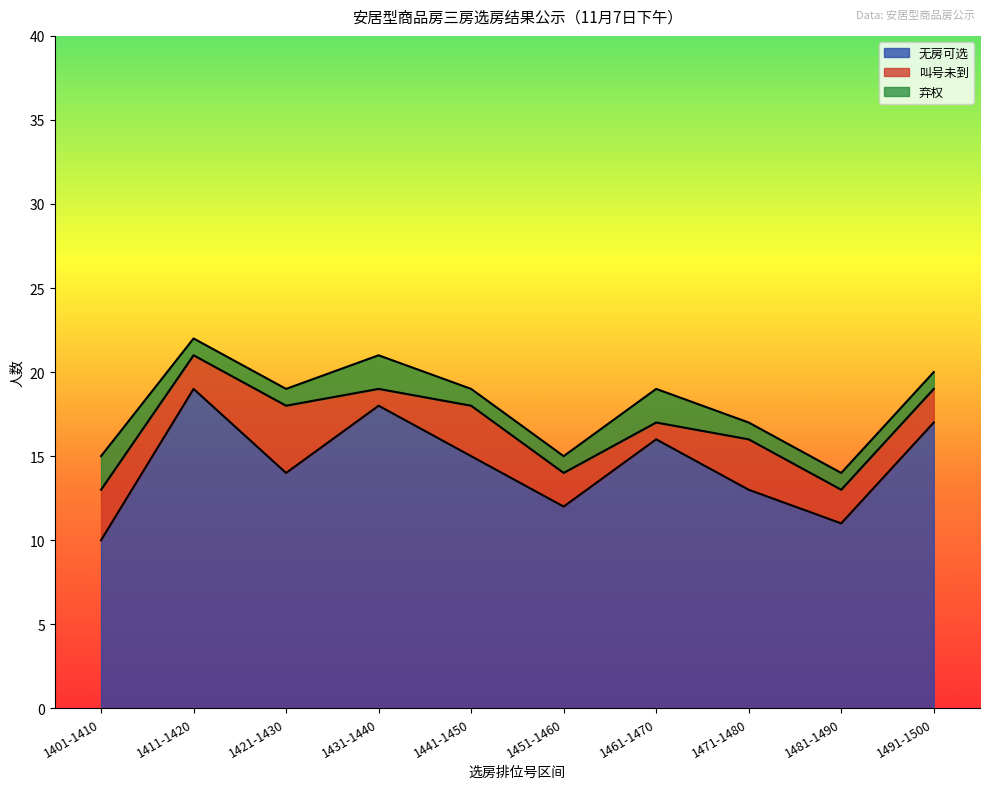

True or false: 无房可选 and 叫号未到 intersect in this chart.

False